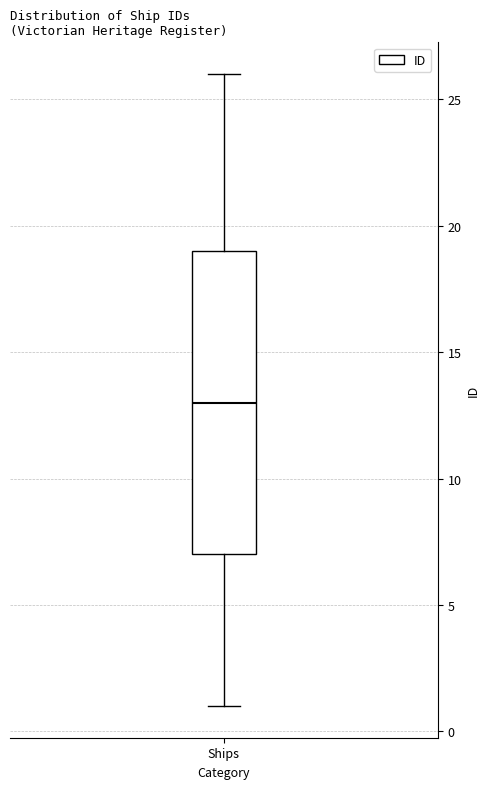

Read this box plot against the y-axis: the position of the median line, the range covered by the box, and the ends of both whiskers. The values are not printed on the chart, so give them approximately, as read against the axis.

median 13, box 7 to 19, whiskers 1 to 26